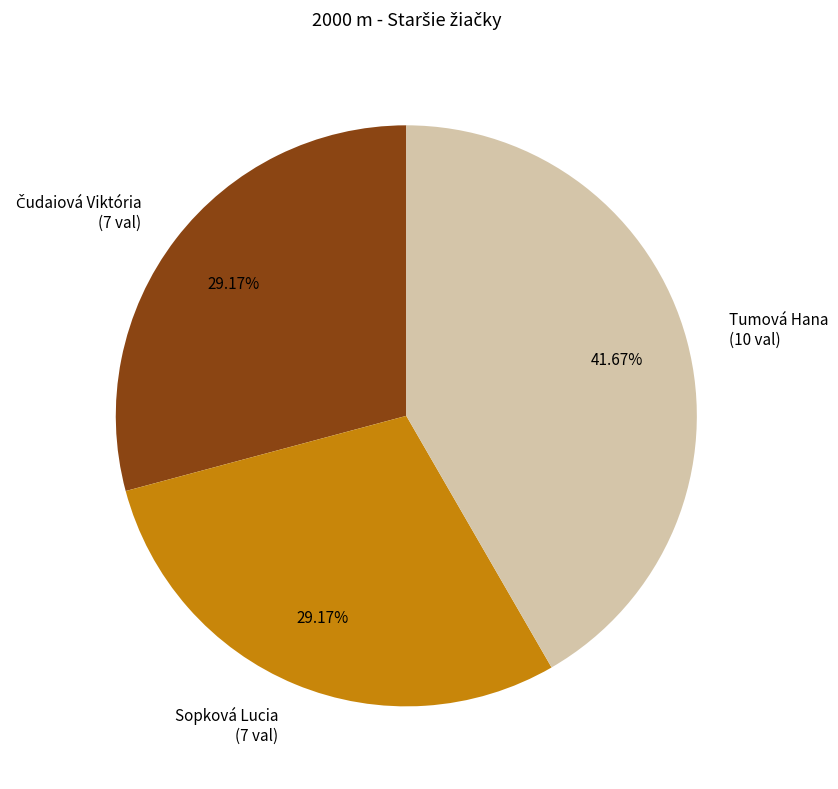

Is there any slice that represents more than half of the pie?

No